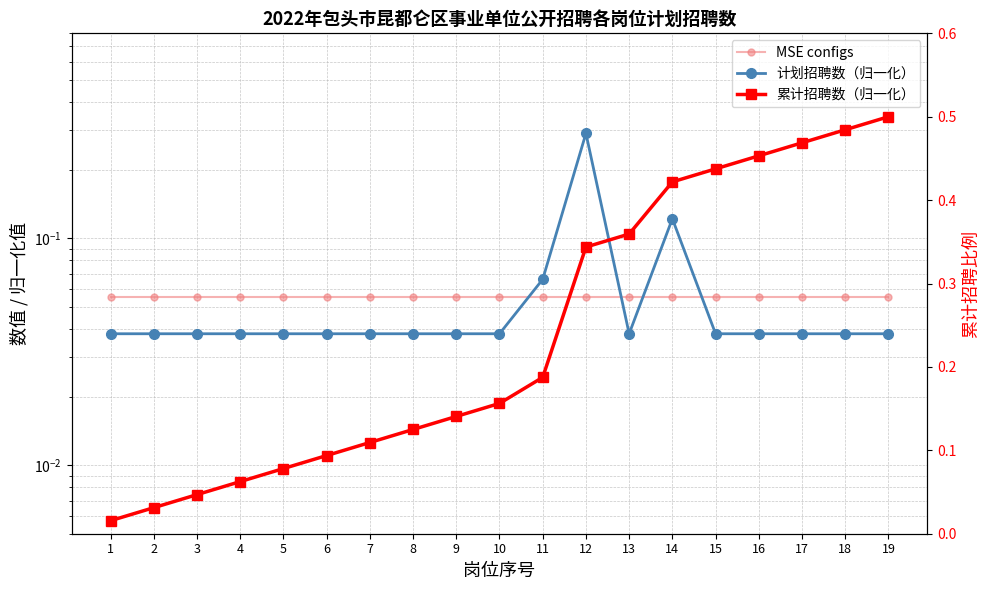

Rank the series at 15 from highest to lowest value.

累计招聘数（归一化）, MSE configs, 计划招聘数（归一化）